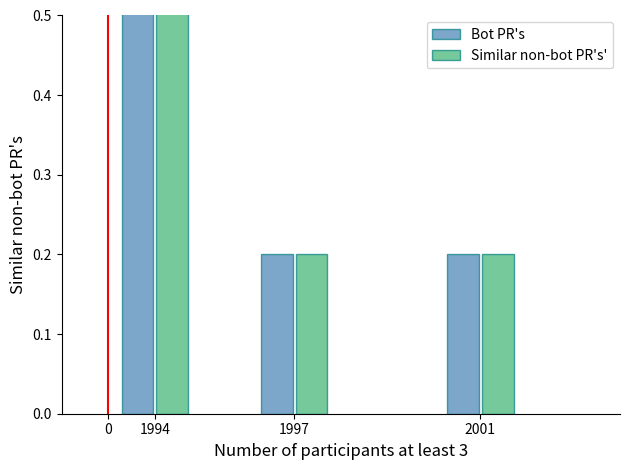

What is the difference between the maximum and minimum values in the Similar non-bot PR's' series?

0.4